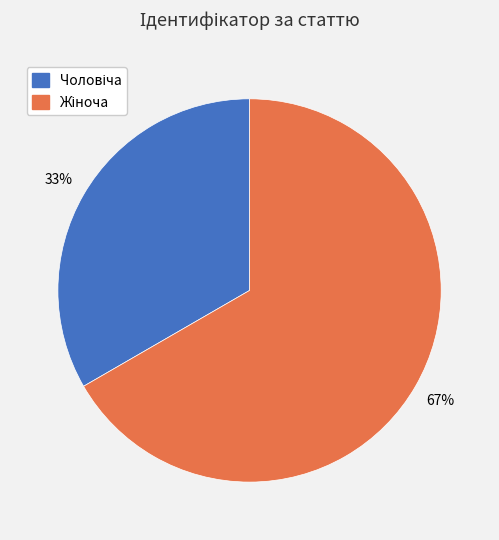

How many slices are in this pie chart?

2